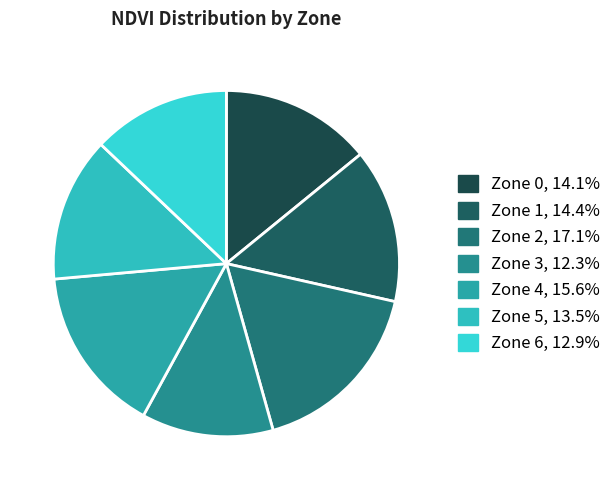

Is the sum of Zone 6 and Zone 5 greater than half?

No